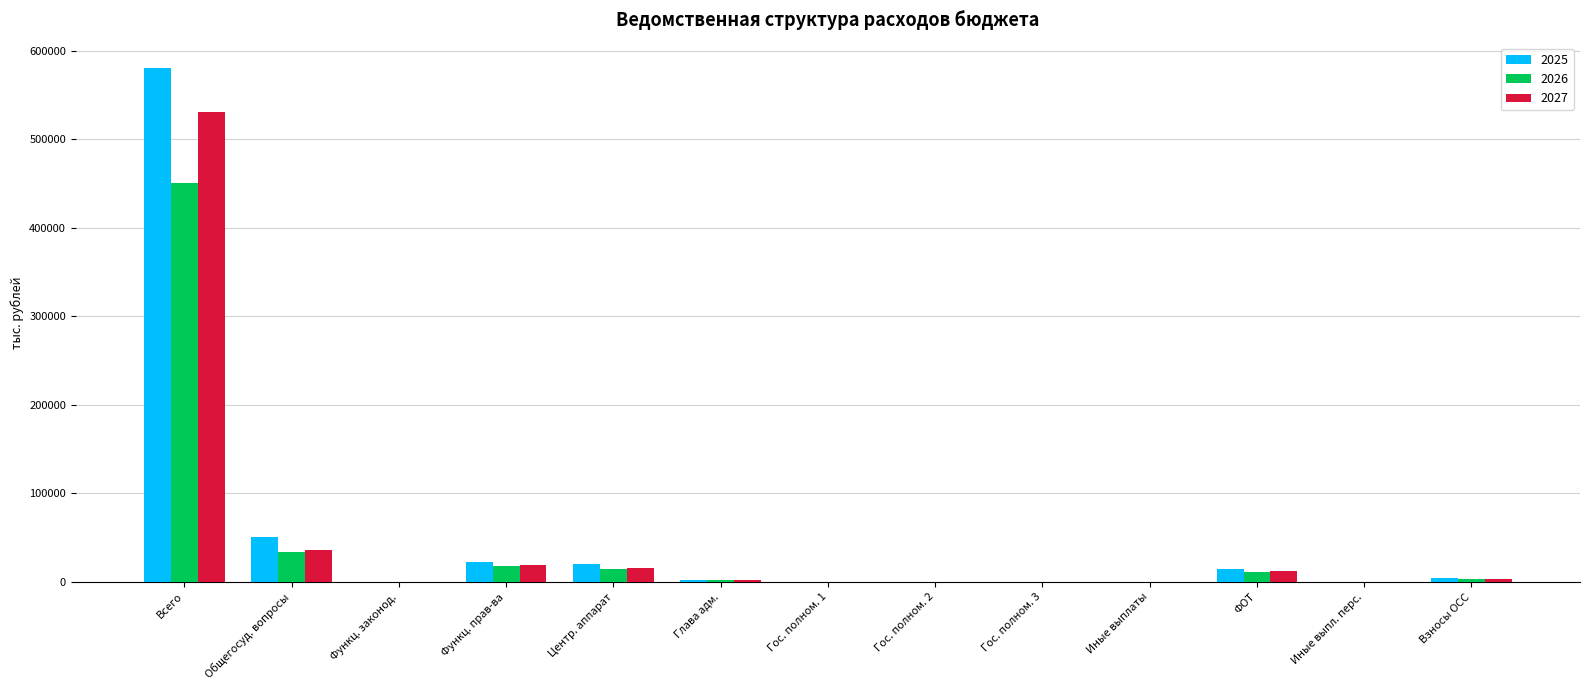

What is the greatest value displayed?

579939.7